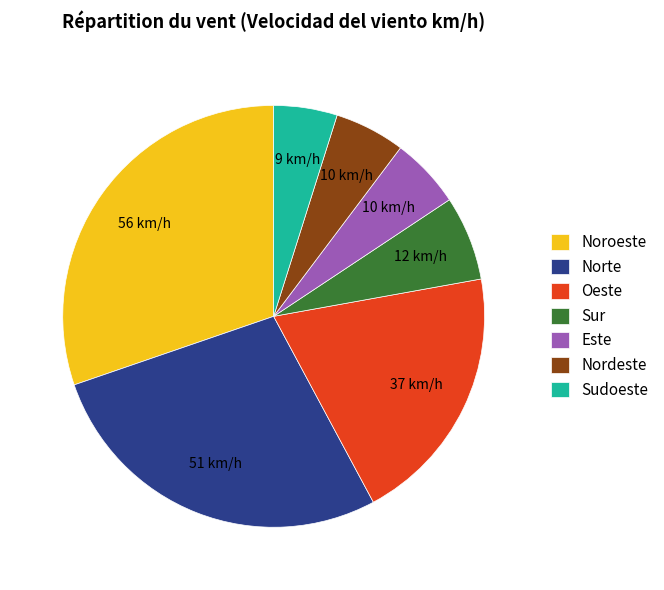

Between Oeste and Noroeste, which is larger?

Noroeste